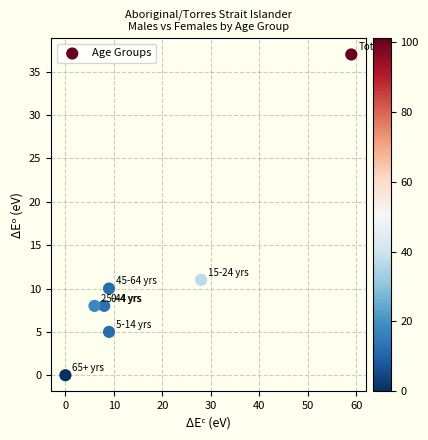

What is the average Y value?

11